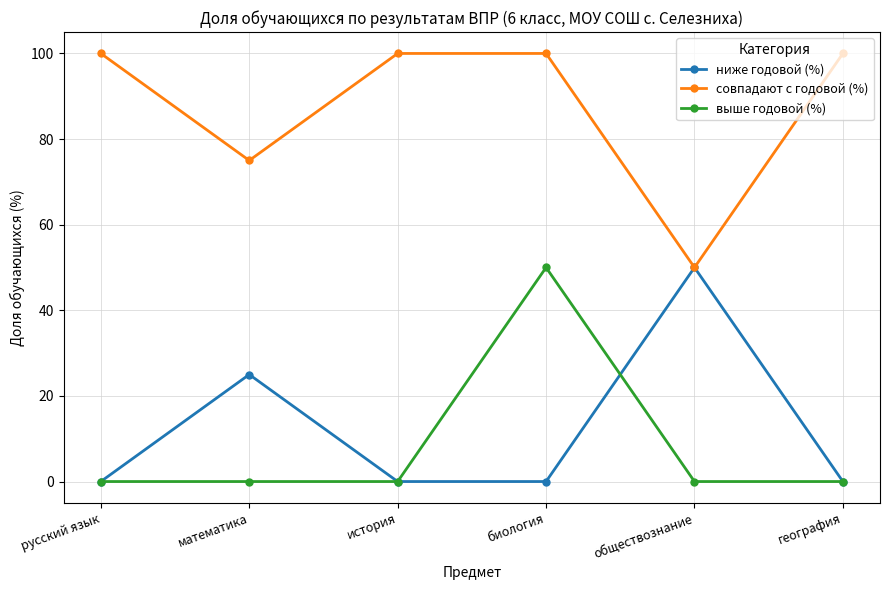

At which label does ниже годовой (%) reach its peak?

обществознание